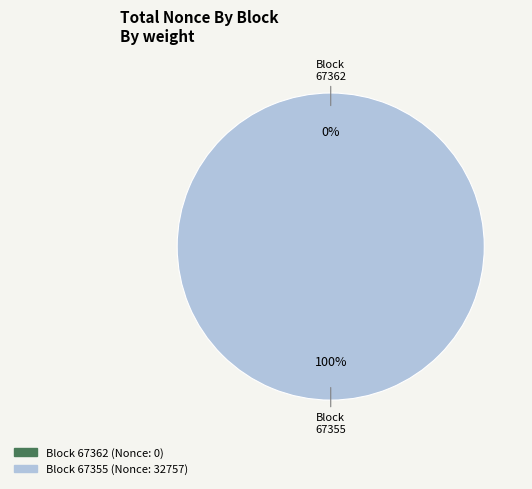

Does 67355 represent more than half of the total?

Yes